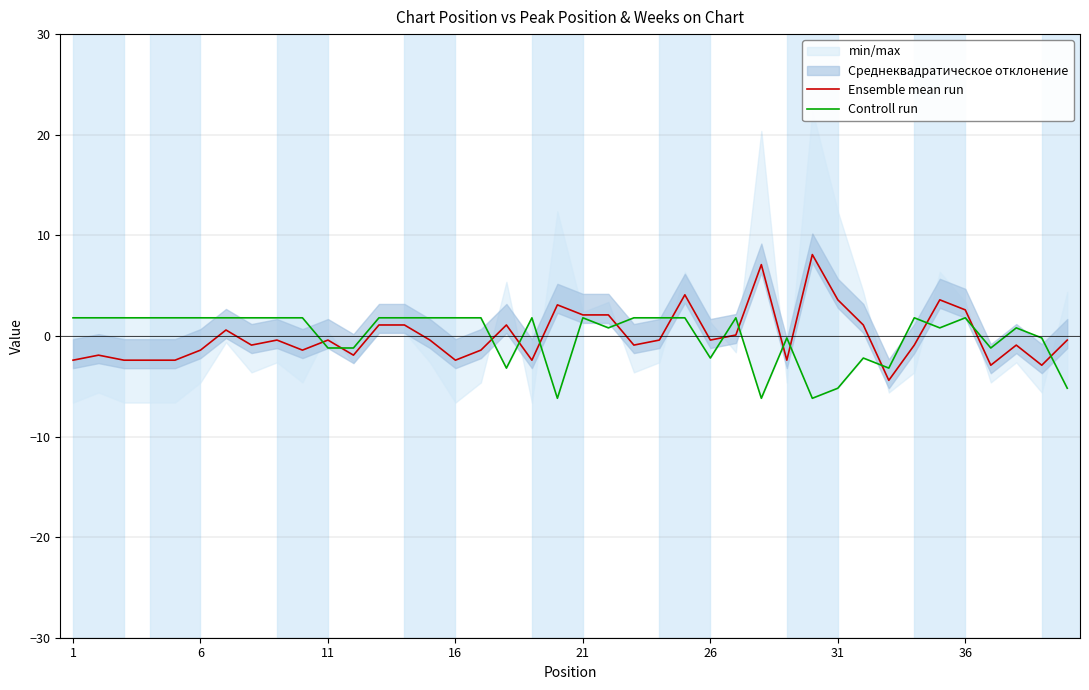

How many values in the Controll run series are below 1?

17